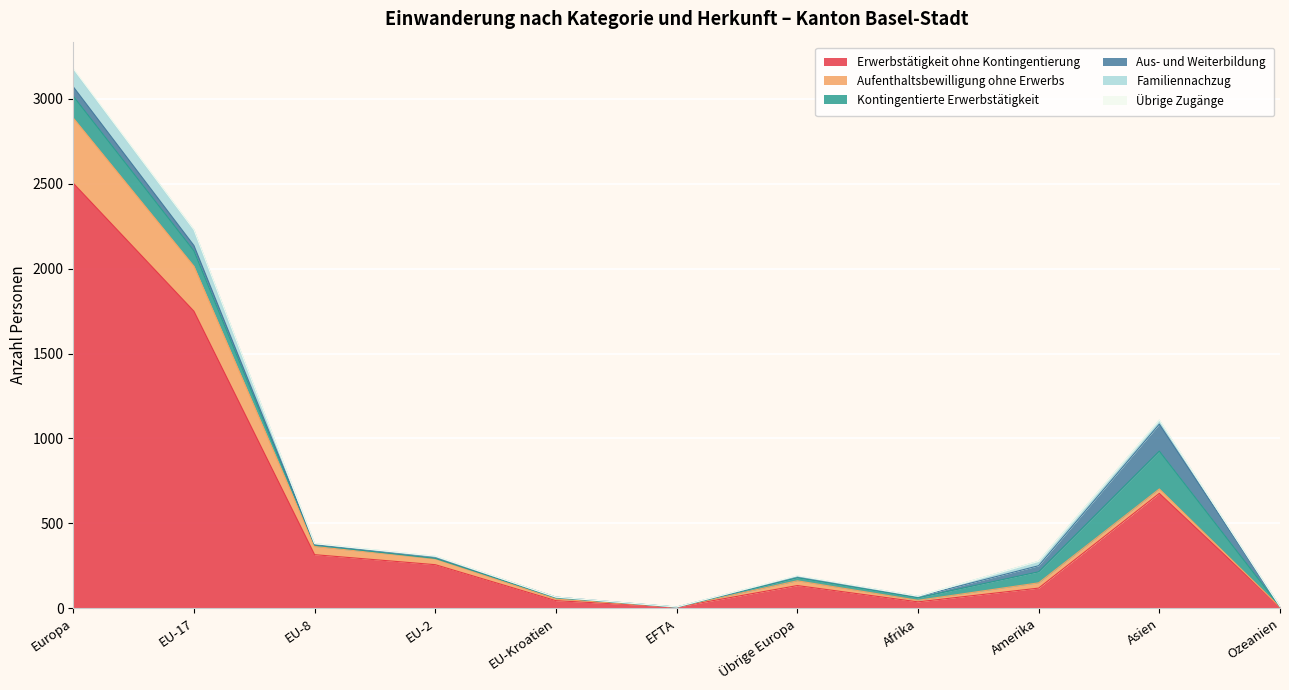

How many interior local peaks does the Familiennachzug series have?

1